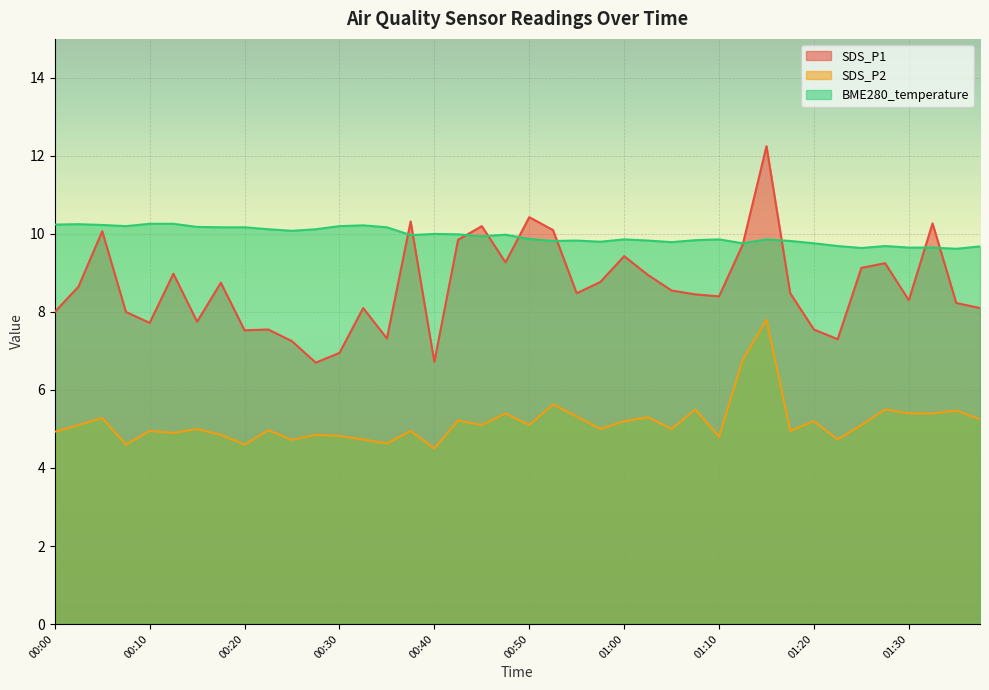

Reading left to right, transcribe all the data shown in this chart.

SDS_P1: 8.0	8.7	10.1	8.0	7.7	9.0	7.8	8.8	7.5	7.5	7.2	6.7	7.0	8.1	7.3	10.3	6.7	9.8	10.2	9.3	10.4	10.1	8.5	8.8	9.4	8.9	8.6	8.4	8.4	9.7	12.2	8.5	7.5	7.3	9.1	9.2	8.3	10.3	8.2	8.1
SDS_P2: 4.9	5.1	5.3	4.6	5.0	4.9	5.0	4.8	4.6	5.0	4.7	4.8	4.8	4.7	4.6	5.0	4.5	5.2	5.1	5.4	5.1	5.6	5.3	5.0	5.2	5.3	5.0	5.5	4.8	6.8	7.8	5.0	5.2	4.7	5.1	5.5	5.4	5.4	5.5	5.2
BME280_temperature: 10.2	10.2	10.2	10.2	10.3	10.3	10.2	10.2	10.2	10.1	10.1	10.1	10.2	10.2	10.2	10.0	10.0	10.0	9.9	10.0	9.9	9.8	9.8	9.8	9.9	9.8	9.8	9.8	9.9	9.8	9.9	9.8	9.8	9.7	9.6	9.7	9.7	9.7	9.6	9.7